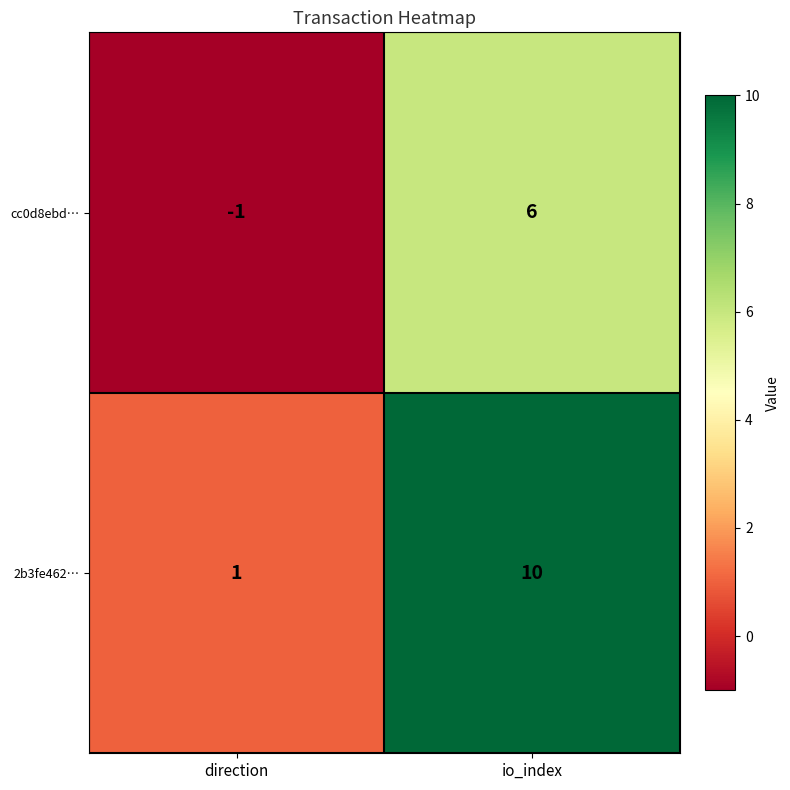

What is the difference between the maximum and minimum values in the 2b3fe462… series?

9